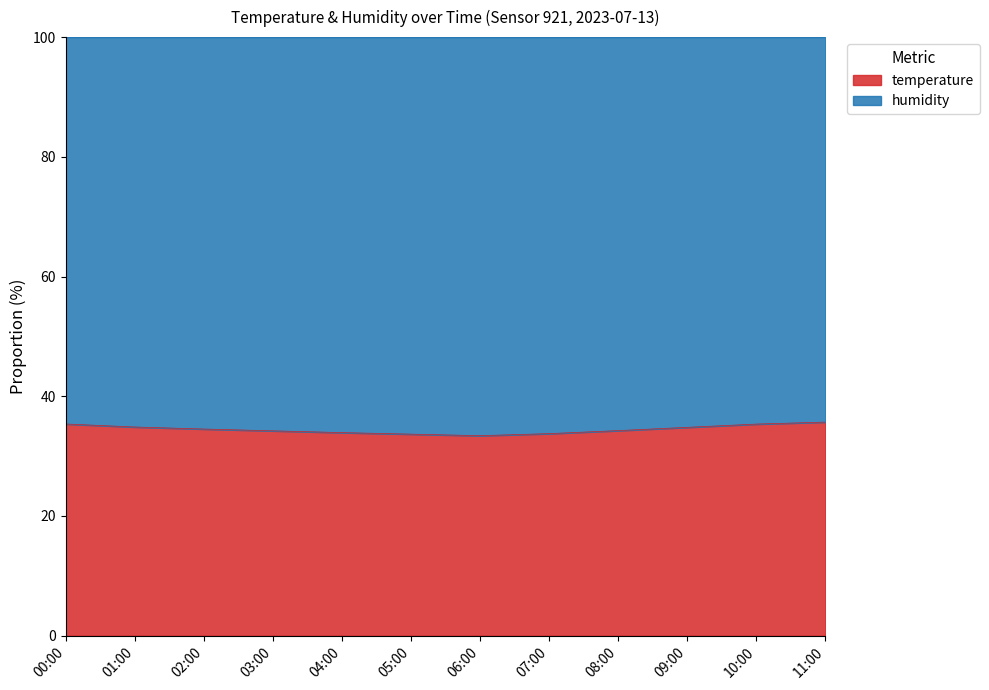

How many interior local valleys (lower than both neighbors) does the data have?

1